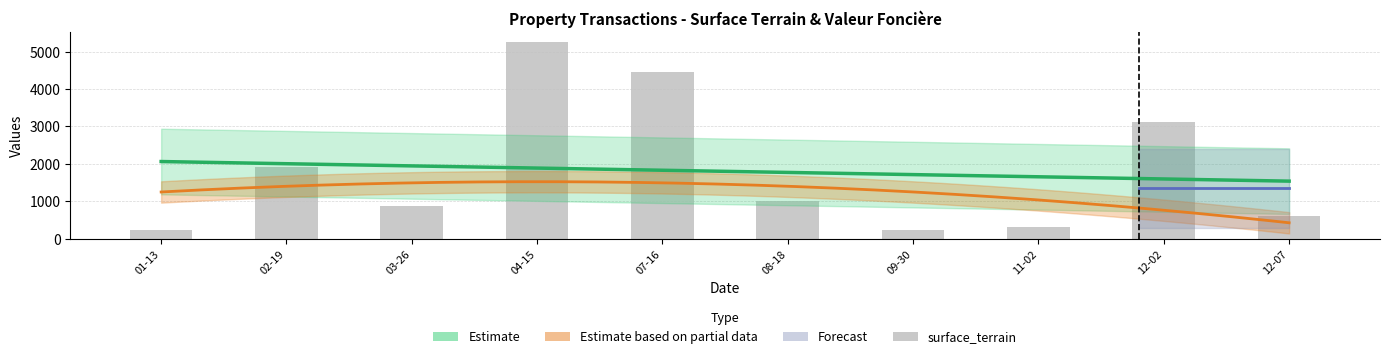

Are the bars horizontal?

No